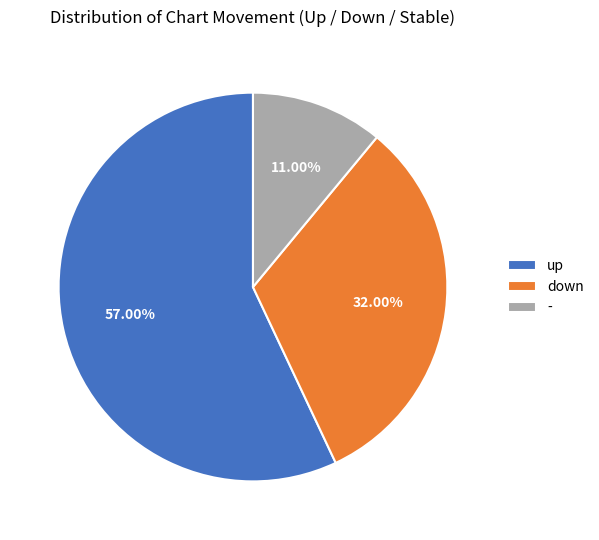

Which slice is the largest?

up